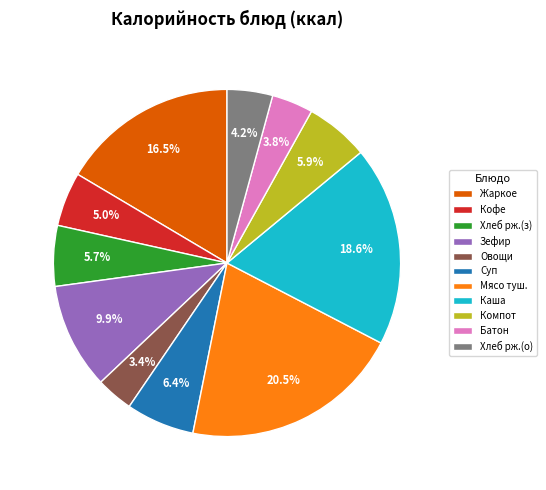

True or false: Зефир accounts for 10% of the total.

True